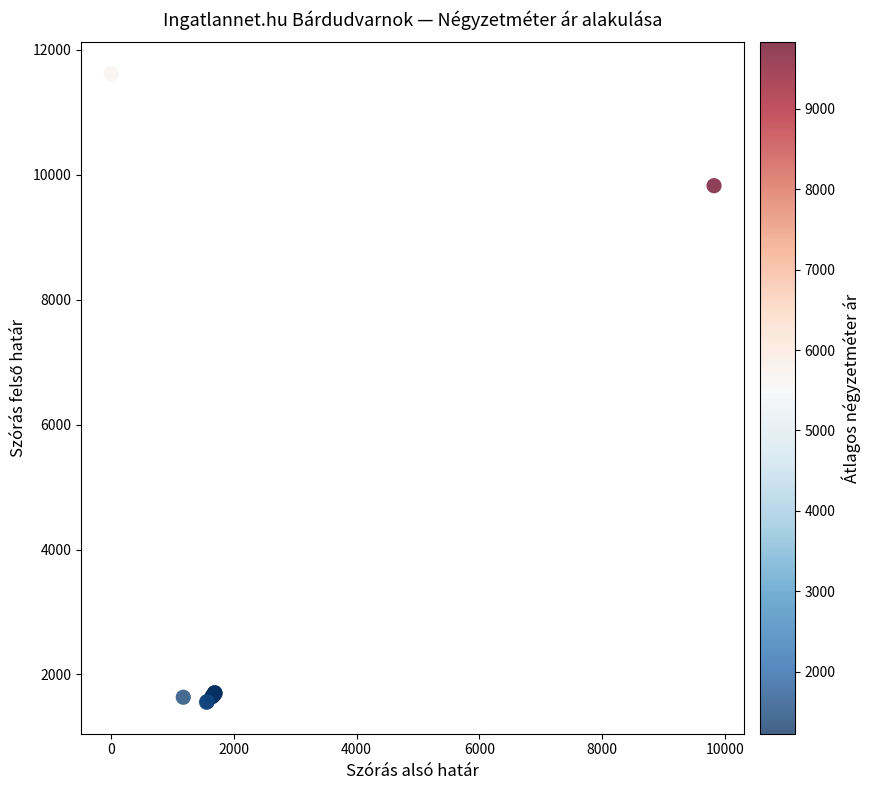

What Y value in the scatter plot is closest to 6585?

9825